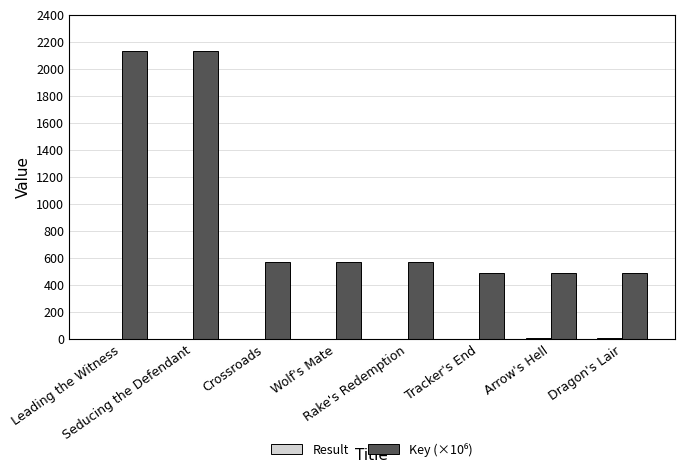

What is the maximum value shown in the chart?

2134.1